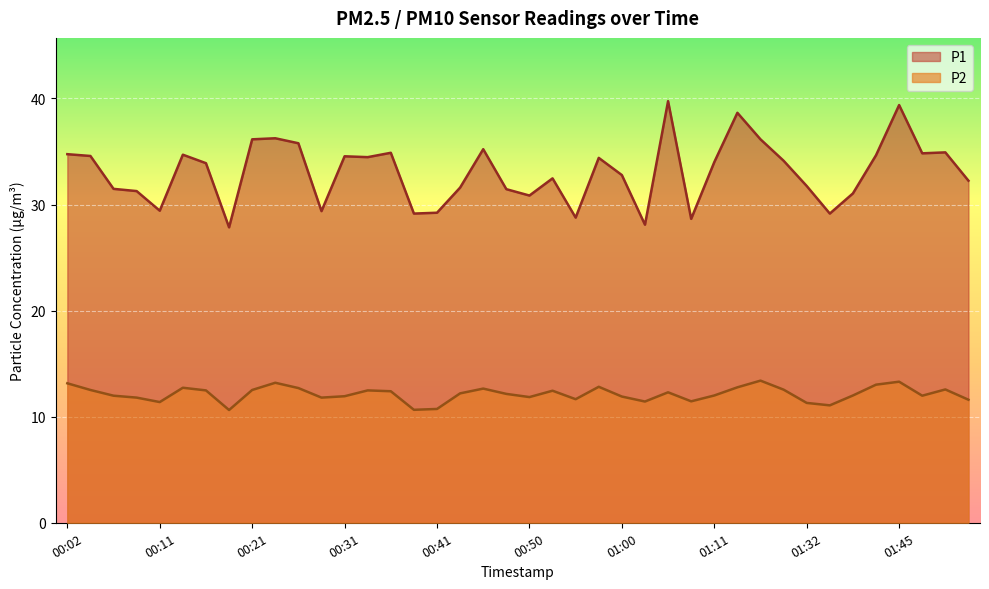

True or false: P2 and P1 intersect in this chart.

False